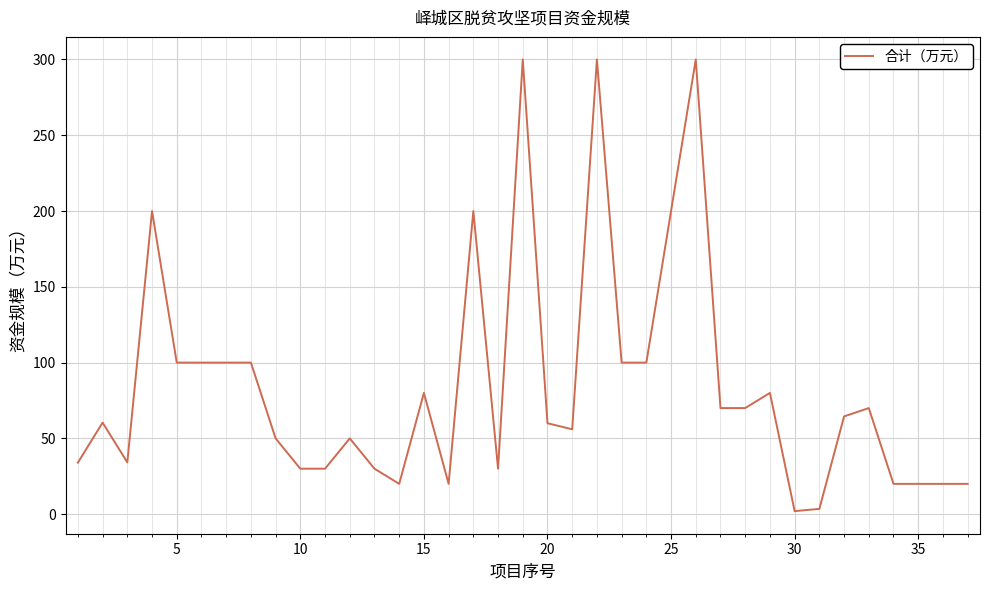

What is the greatest value displayed?

300.0